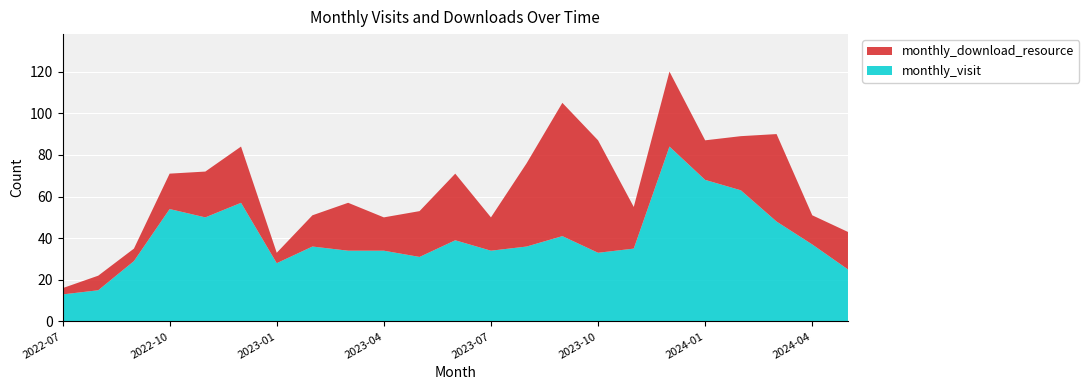

Reading left to right, what are all the values shown in this chart?

monthly_visit: 13	15	29	54	50	57	28	36	34	34	31	39	34	36	41	33	35	84	68	63	48	37	25
monthly_download_resource: 3	7	6	17	22	27	5	15	23	16	22	32	16	40	64	54	20	36	19	26	42	14	18